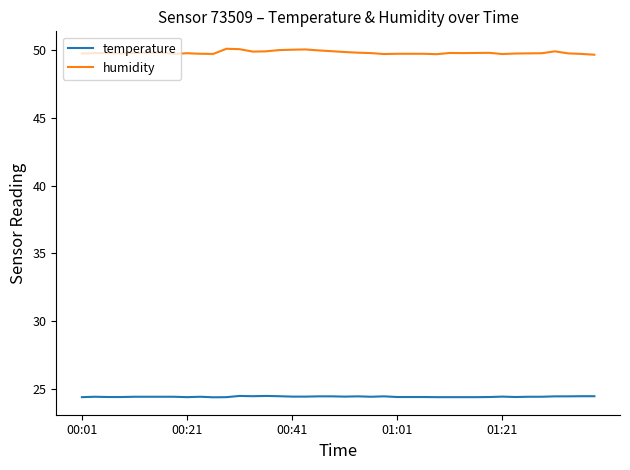

List the series in order of their overall mean, lowest first.

temperature, humidity